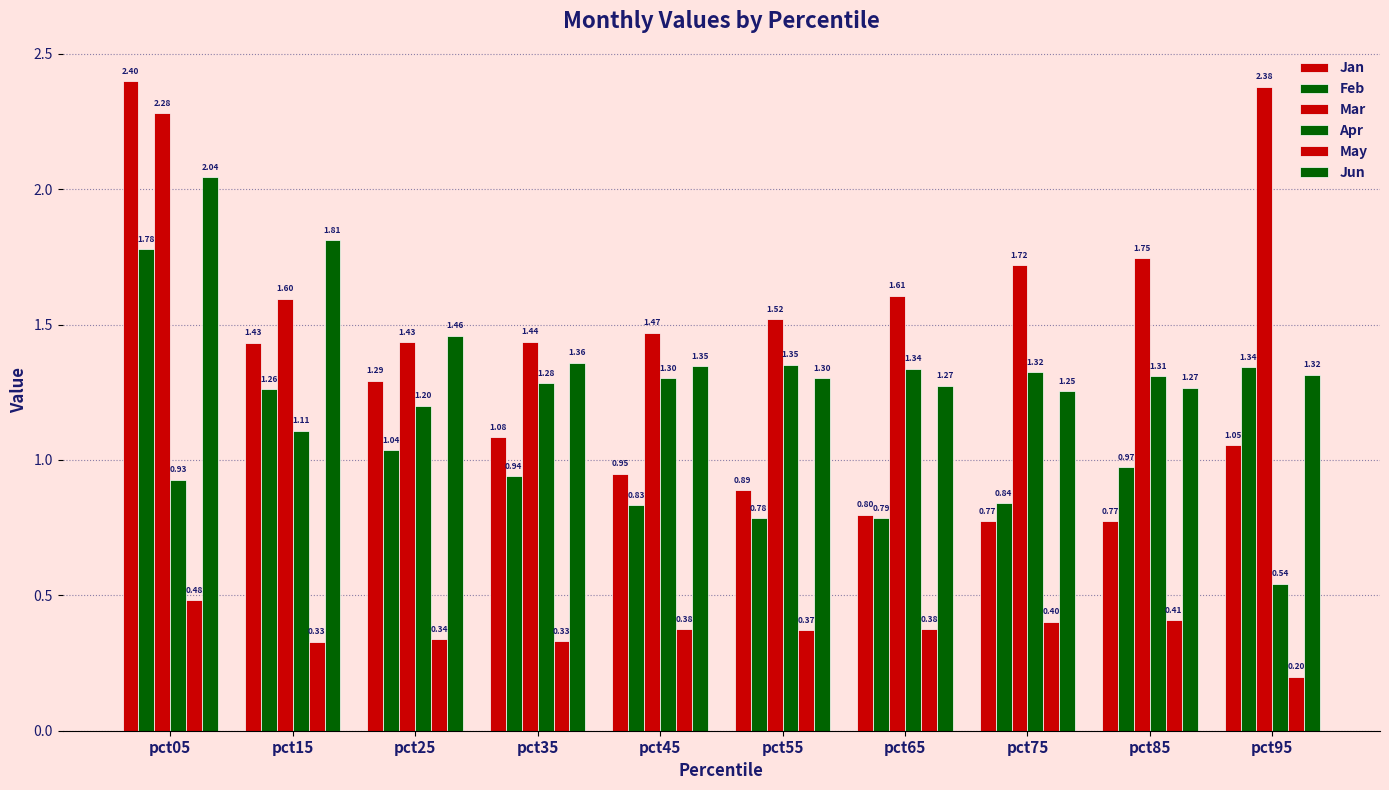

How many series are shown in this chart?

6